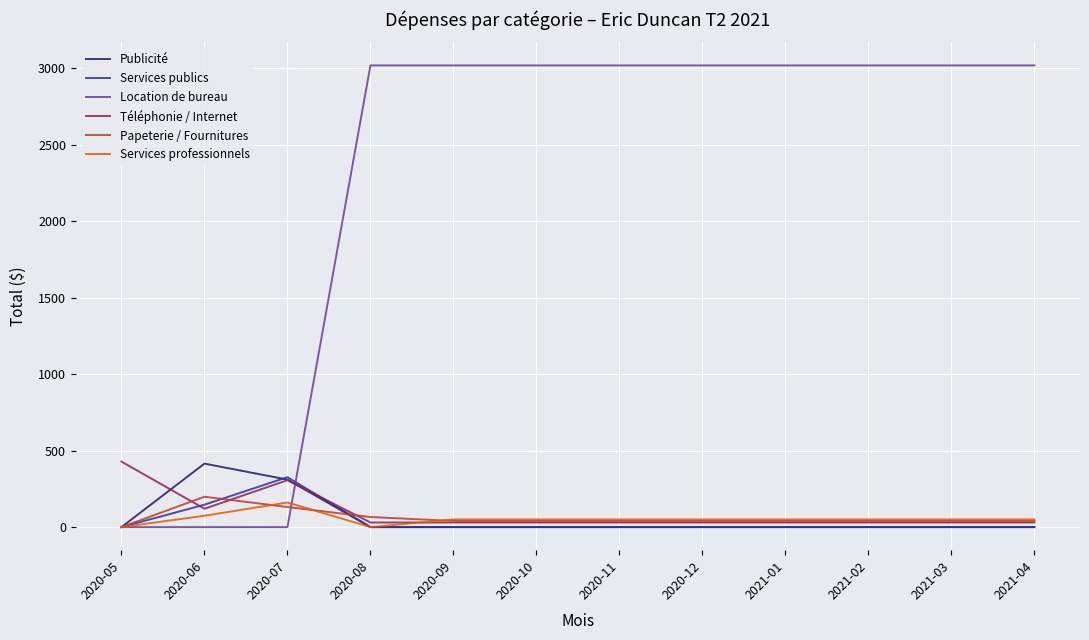

Which category has the highest value in the Papeterie / Fournitures series?

2020-06